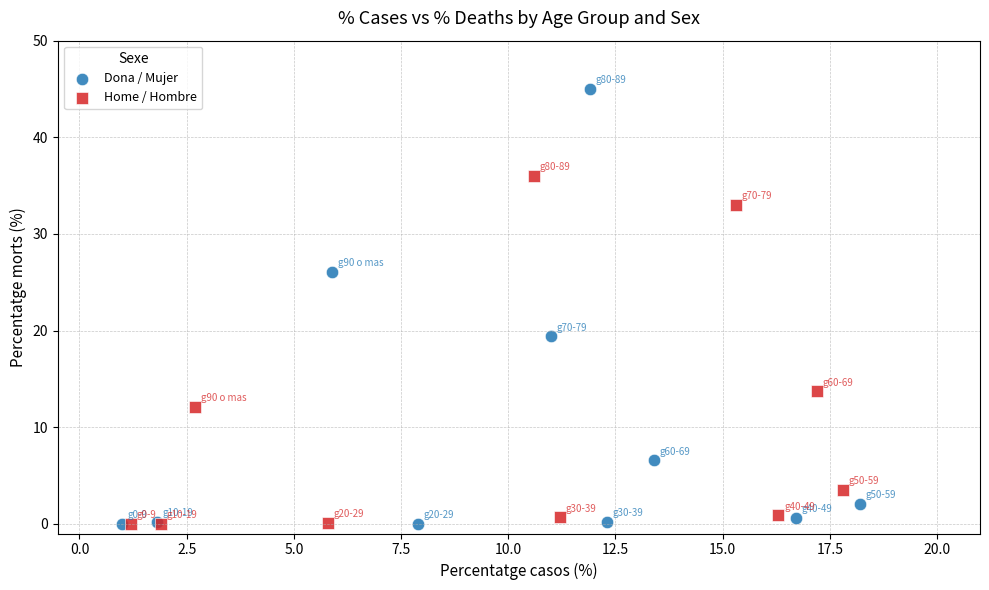

Which series has the widest spread of Y values?

Dona / Mujer